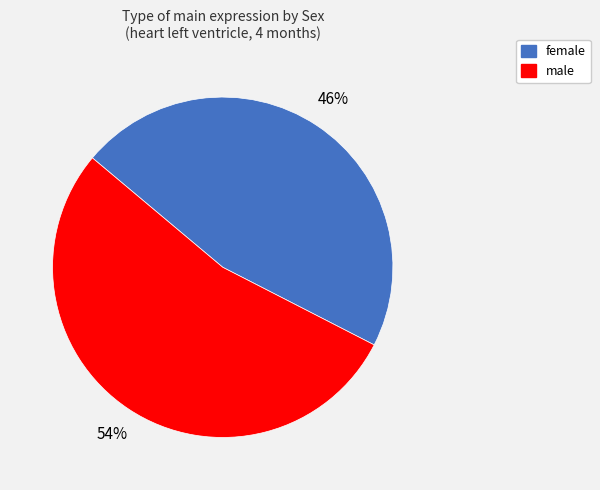

Rank the categories by value from lowest to highest.

female, male